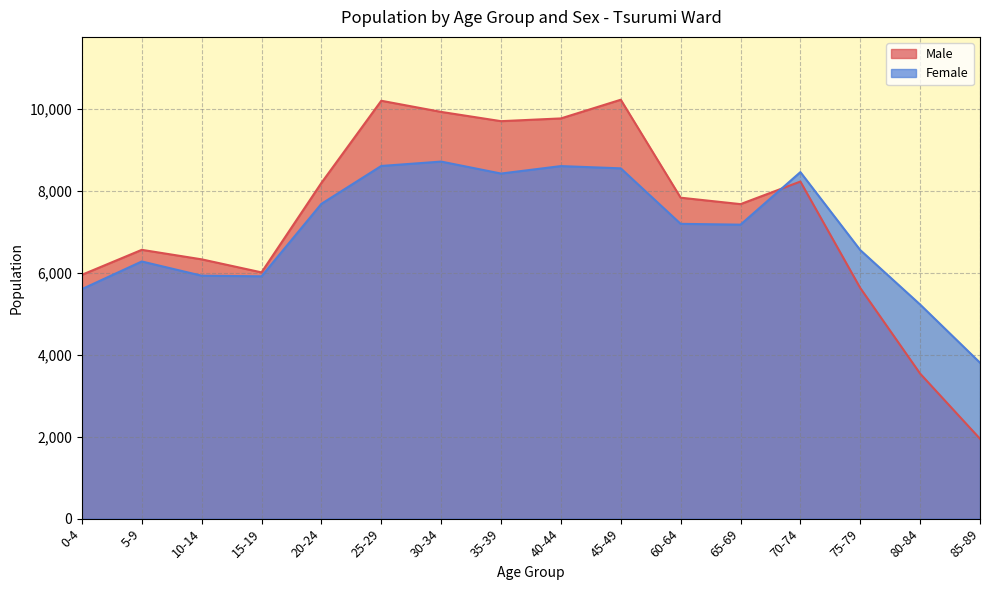

Which series changed the most between 35-39 and 85-89?

Male